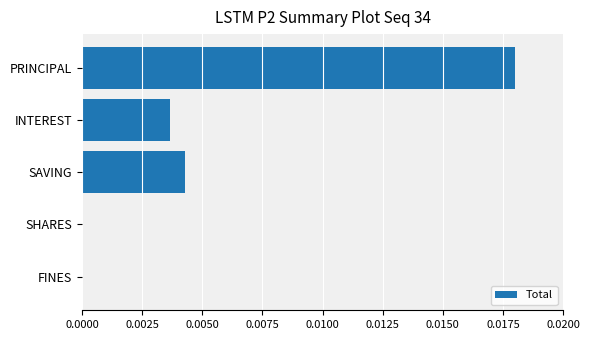

Count the values in the range 0 to 1.

5